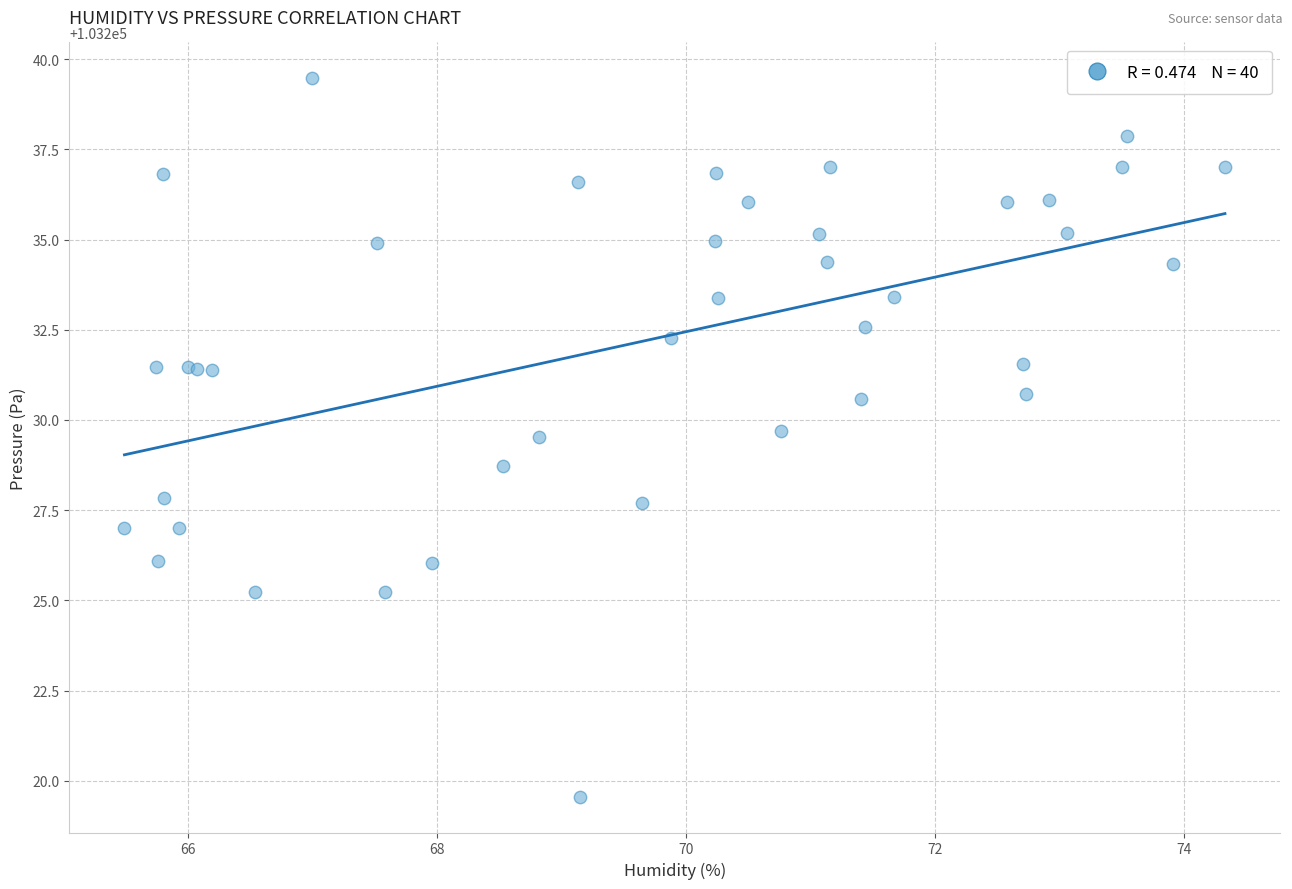

What Y value in the scatter plot is closest to 103229?

103228.7